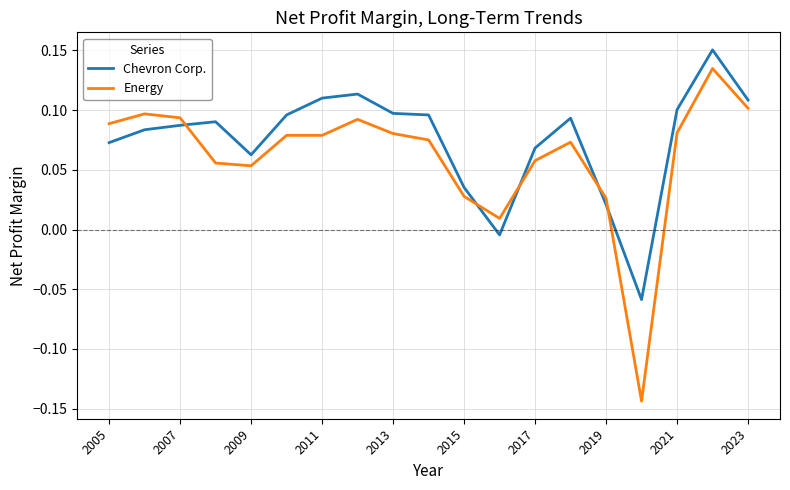

Is this an area chart (filled region under the line)?

No